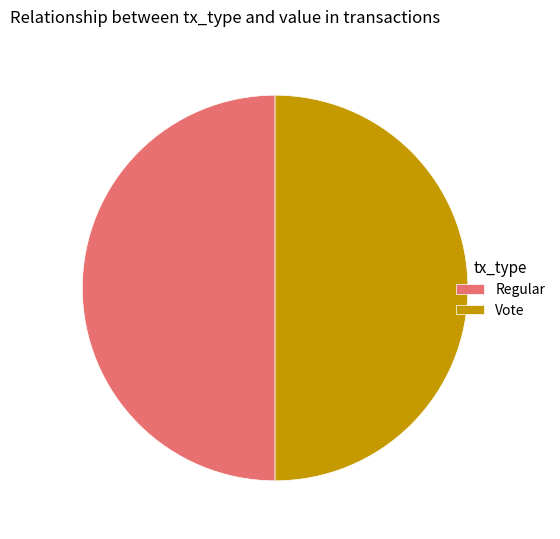

Is it true that Vote is 64% of the pie?

False